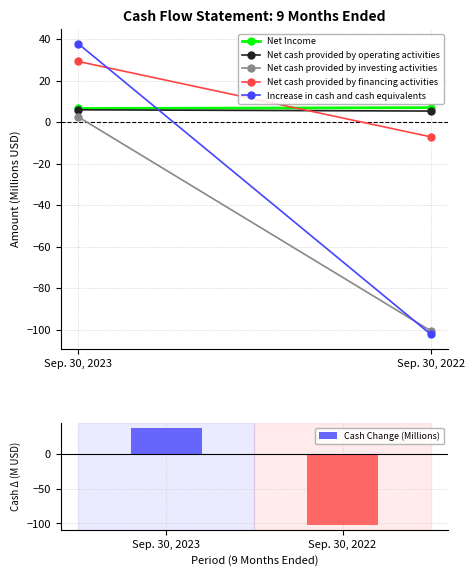

Count the number of categories in the chart.

2